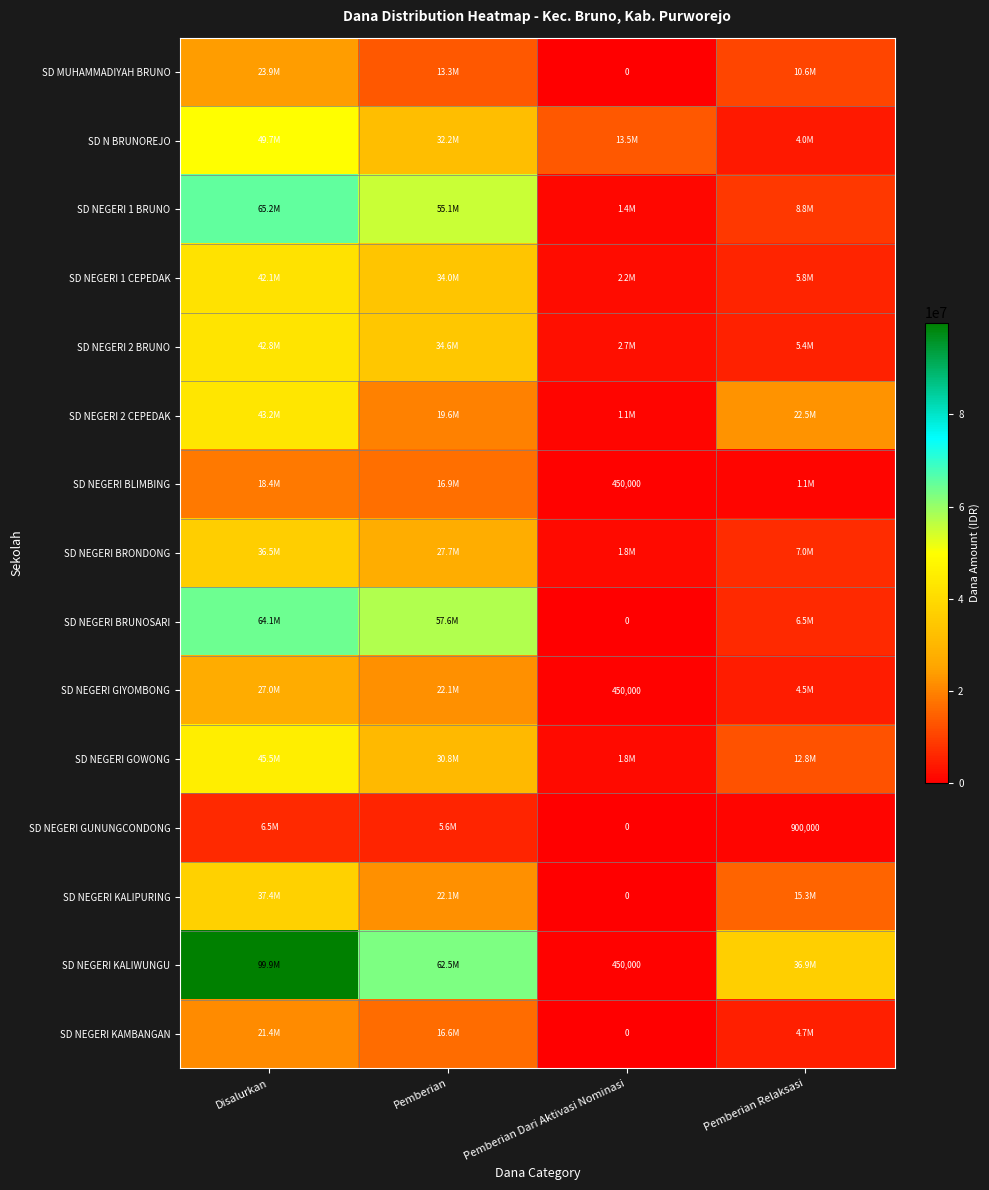

What is the difference between the maximum and minimum values in the SD NEGERI BRONDONG series?

34650000